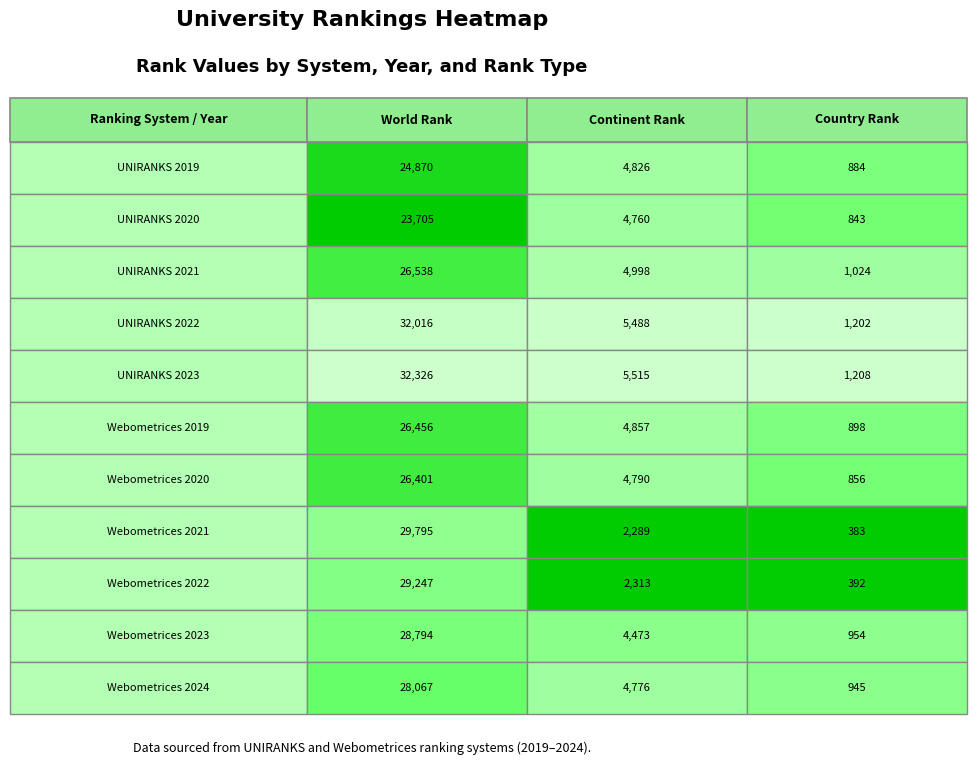

What is the lowest value of the Webometrices 2023 series?

954